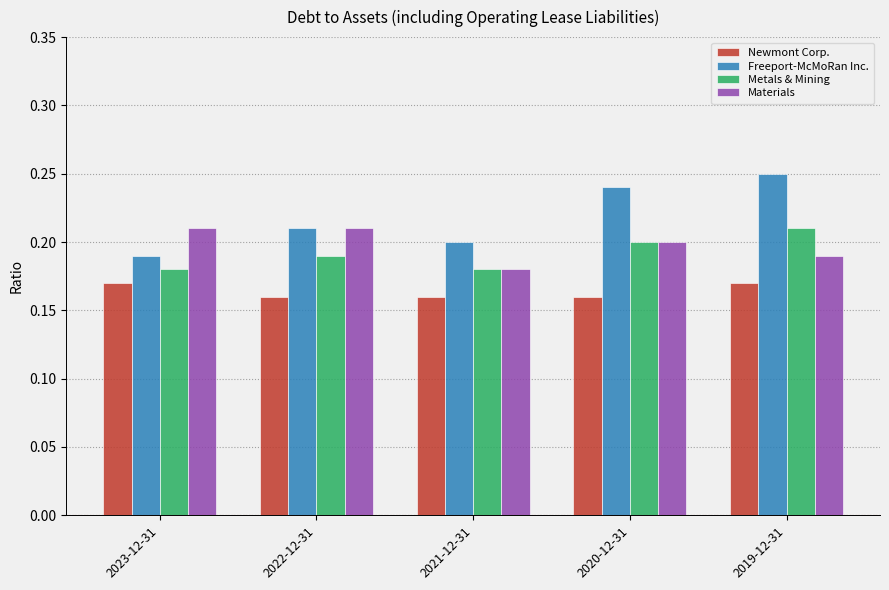

Which series has the largest range (max minus min)?

Freeport-McMoRan Inc.